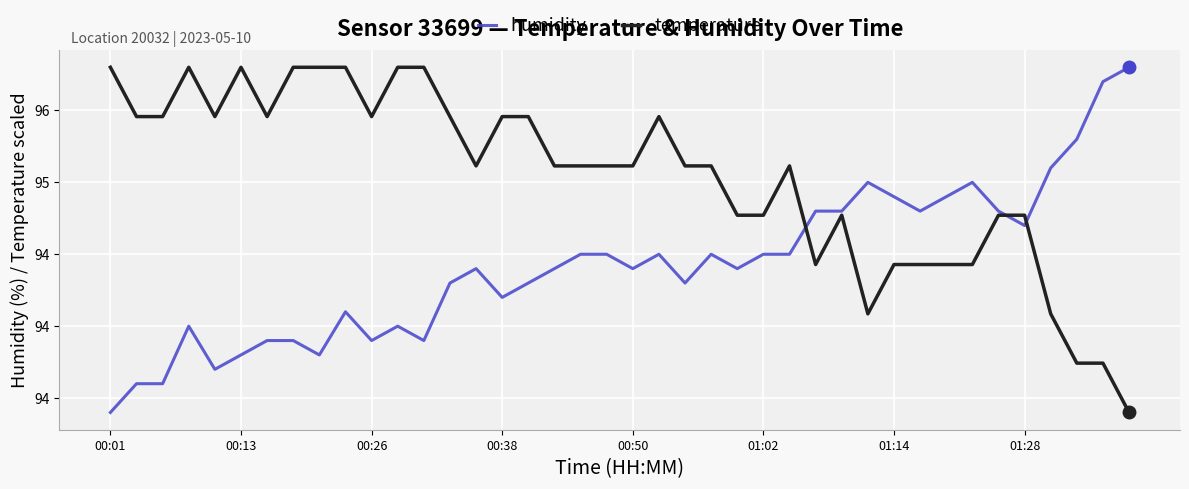

Does the chart display data point markers on the line(s)?

No